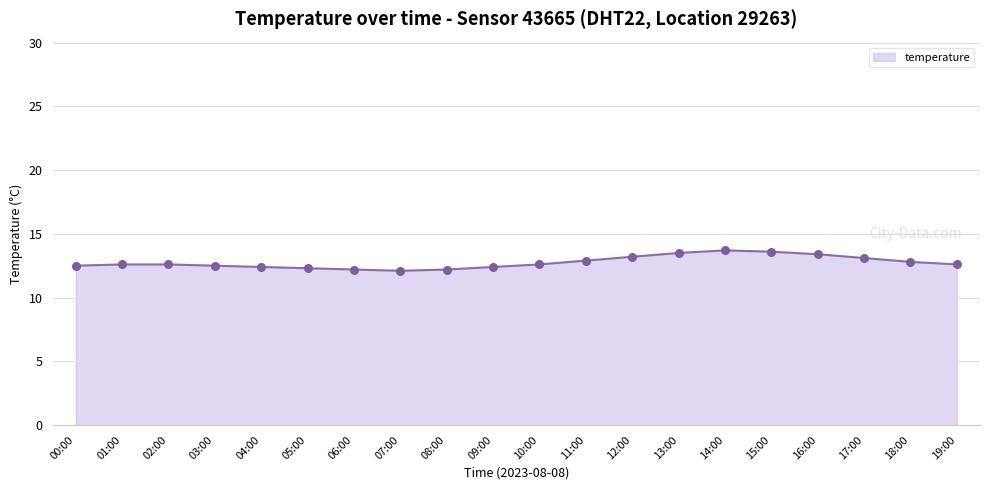

What is the change in value from 04:00 to 05:00?

-0.1